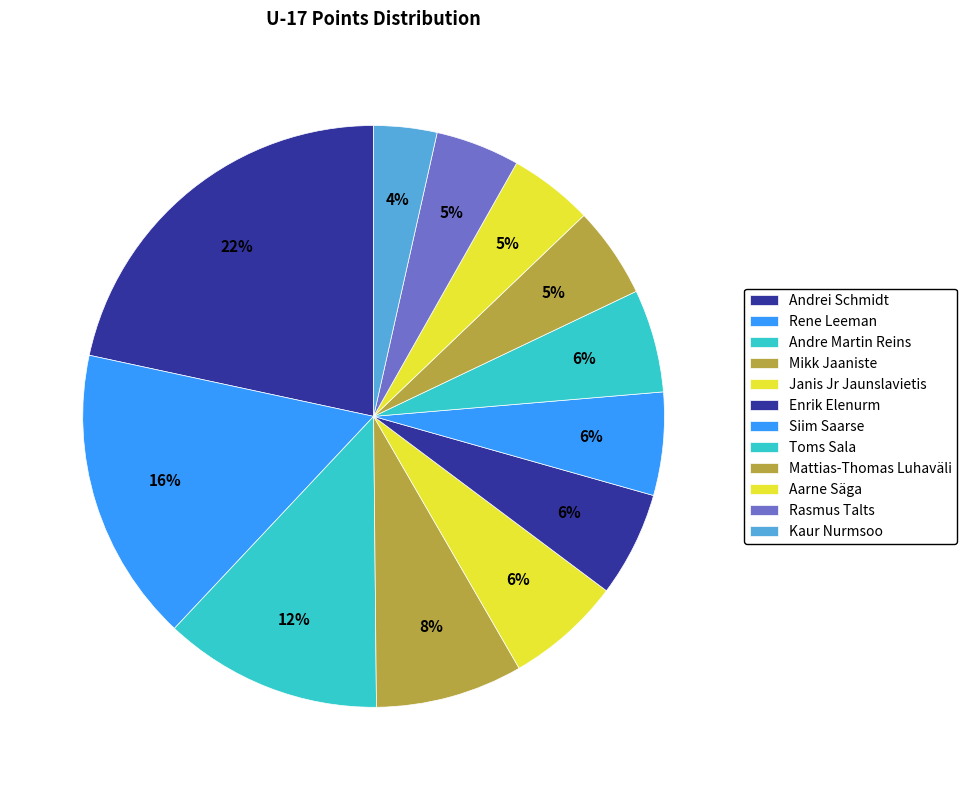

To the nearest percent, what portion does Mattias-Thomas Luhaväli represent?

5%